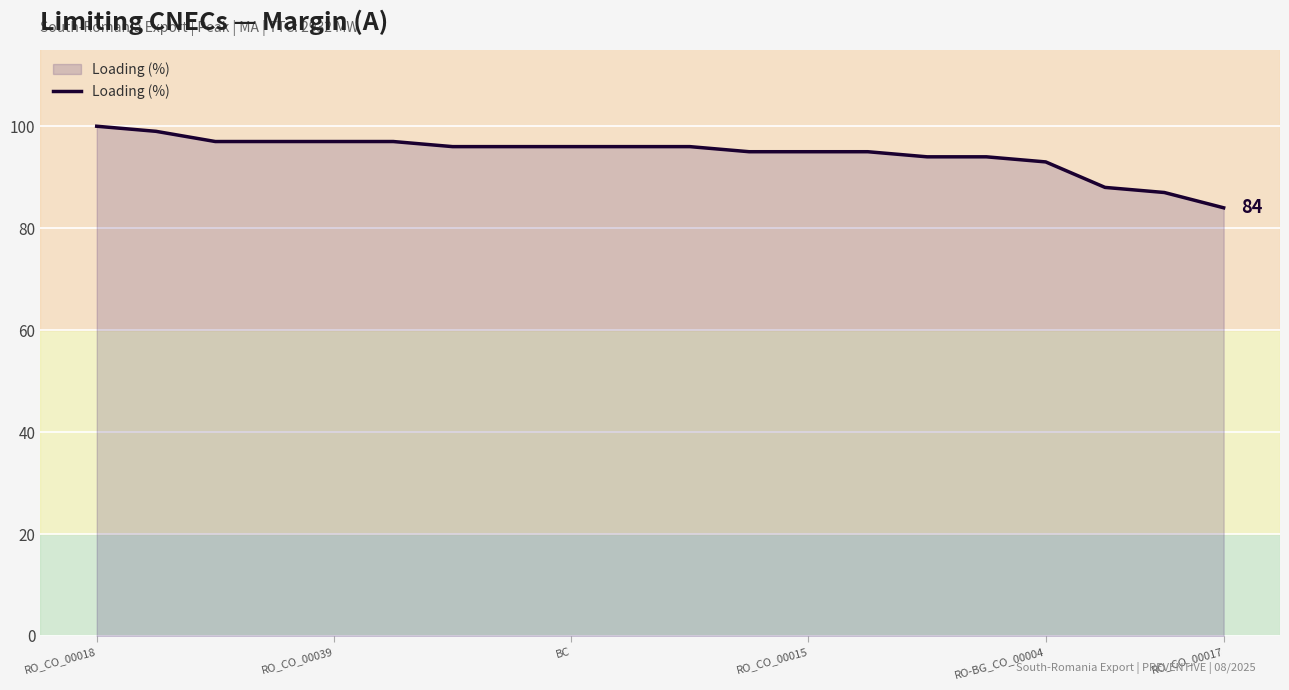

What is the average value?

95